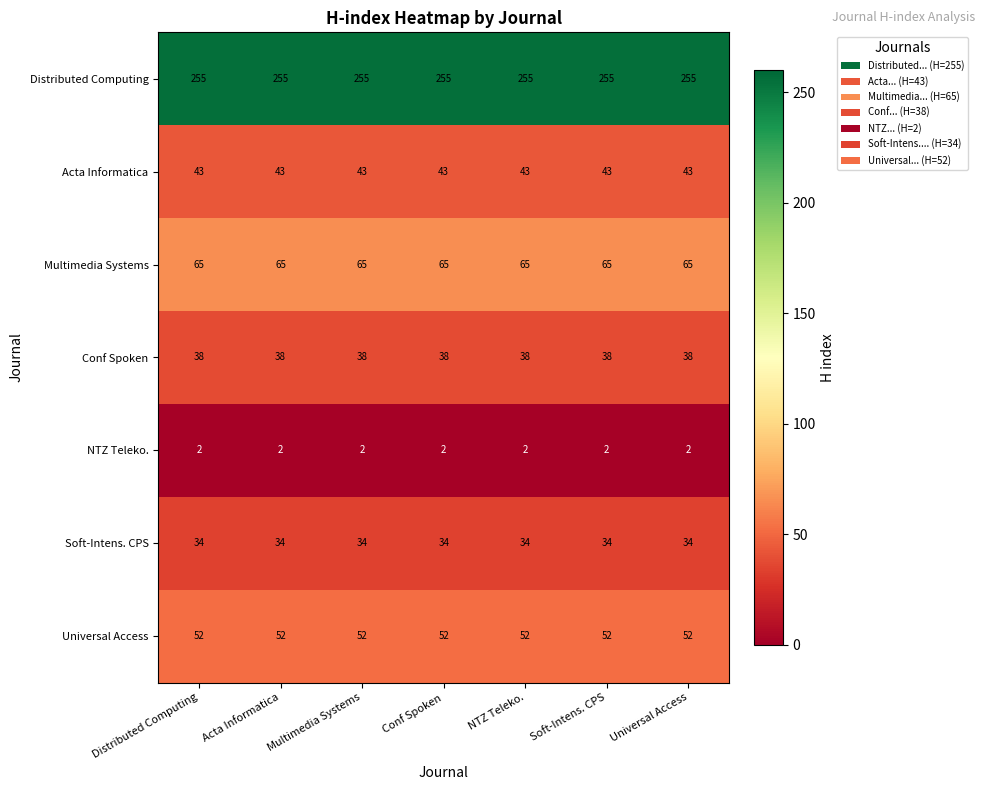

True or false: Distributed Computing has a value of 255 at Soft-Intens. CPS.

True